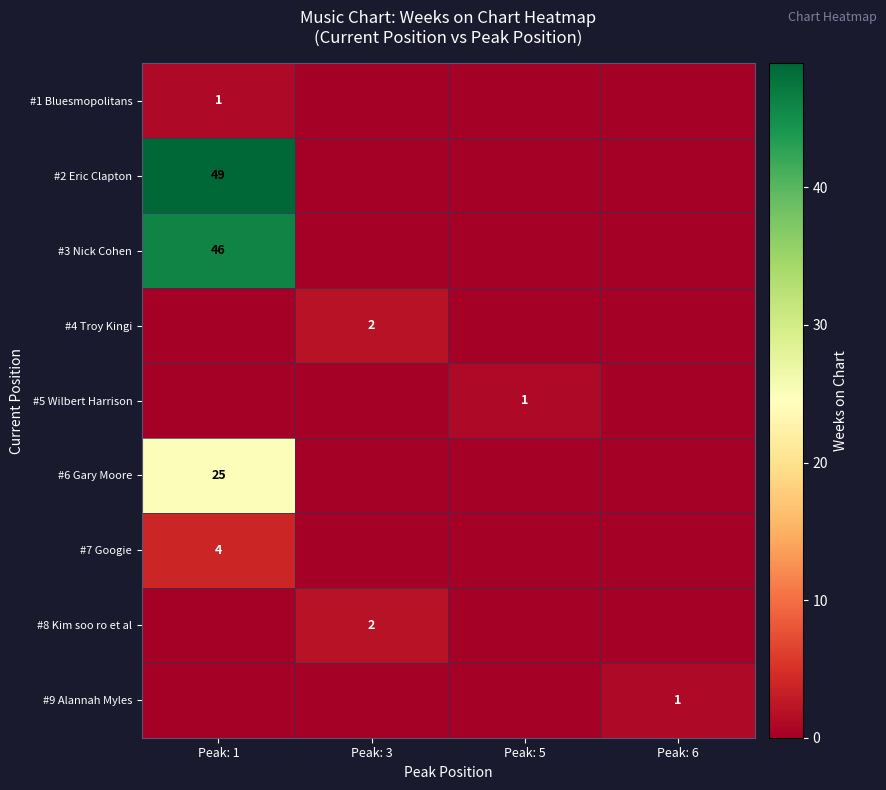

What is the greatest value displayed?

49